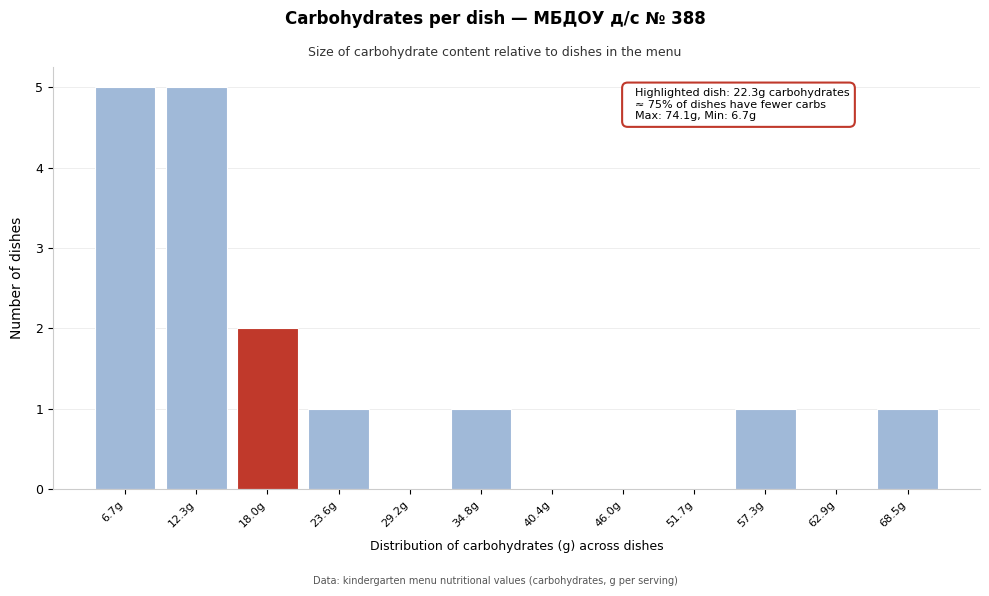

Reading left to right, what are all the values shown in this chart?

6.7g=5	12.3g=5	18.0g=2	23.6g=1	29.2g=0	34.8g=1	40.4g=0	46.0g=0	51.7g=0	57.3g=1	62.9g=0	68.5g=1